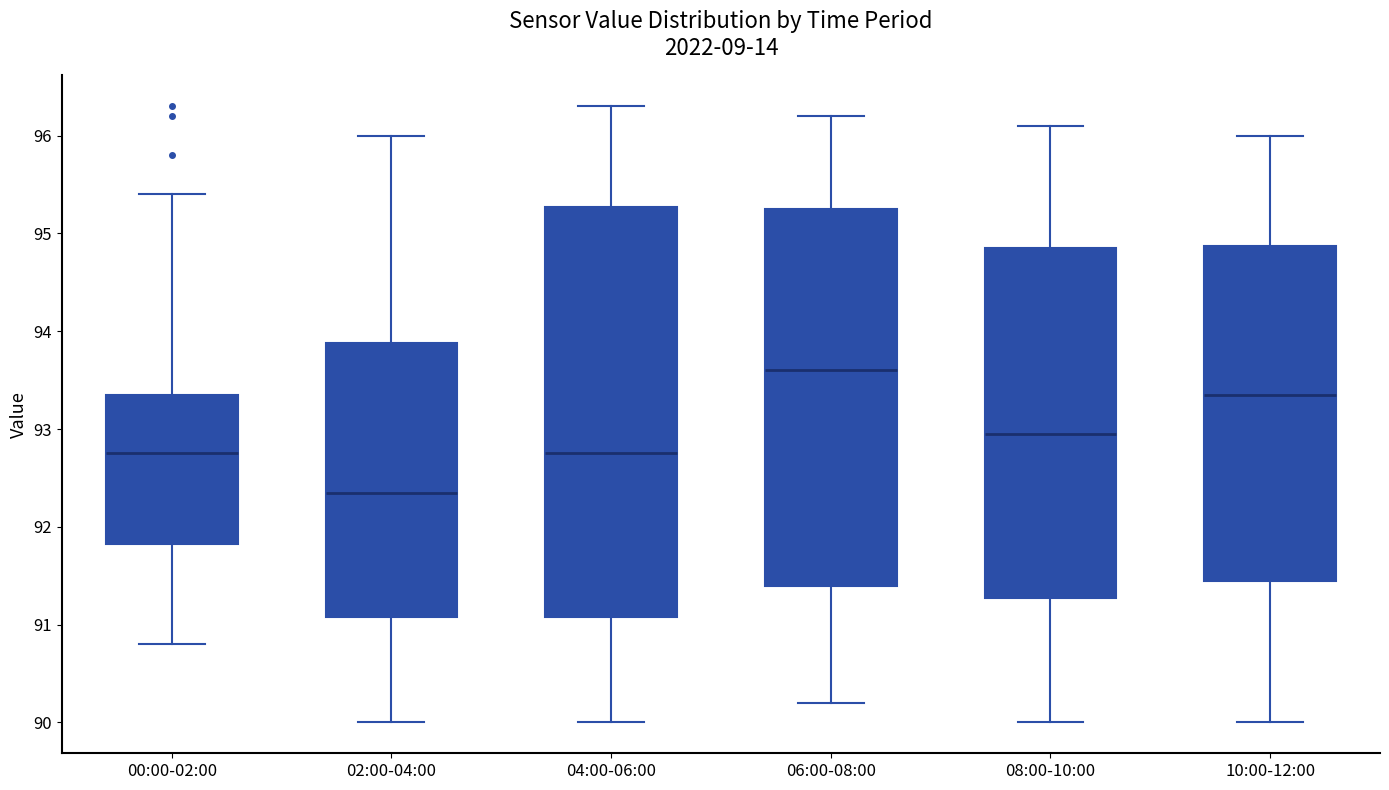

Where is the upper edge of the box for 02:00-04:00 on the y-axis? The values are not printed on the chart, so give them approximately, as read against the axis.

93.9